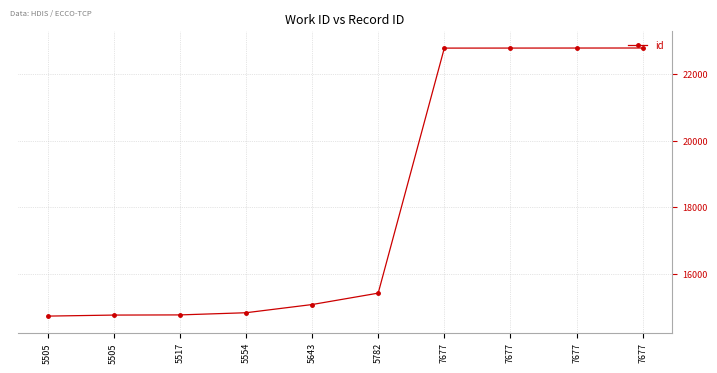

Approximately how many times larger is the value at 5505 compared to 7677?

0.6